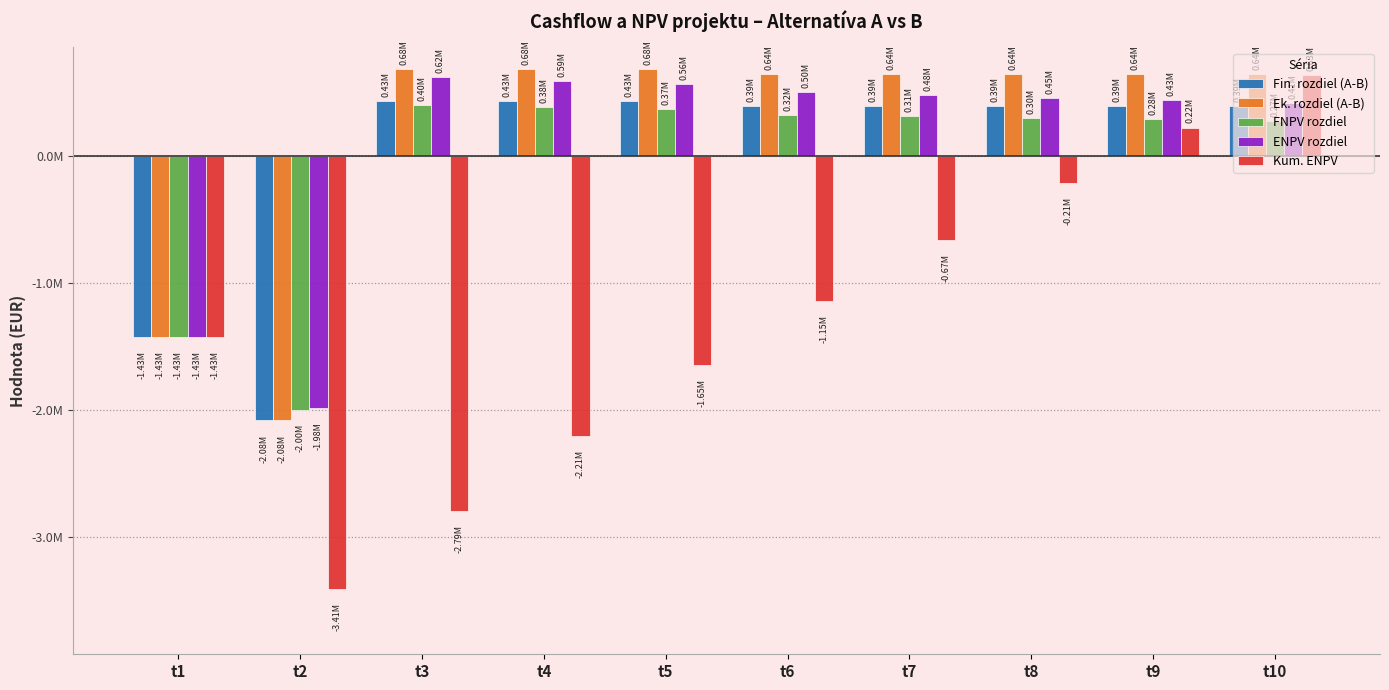

True or false: FNPV rozdiel has a value of 620464.8 at t5.

False